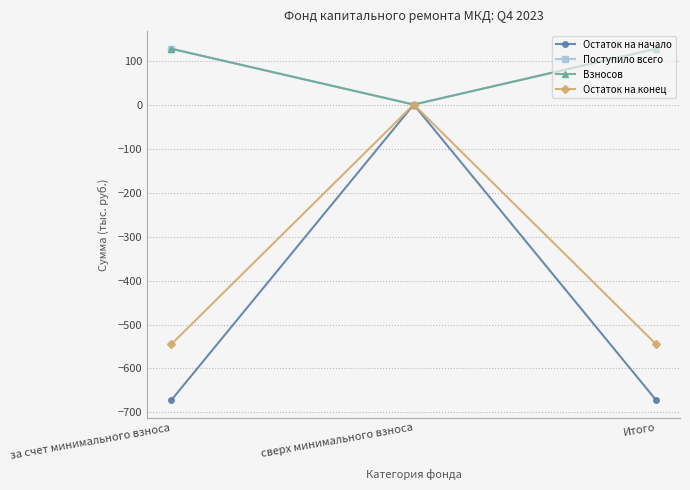

What is the greatest value displayed?

127.1